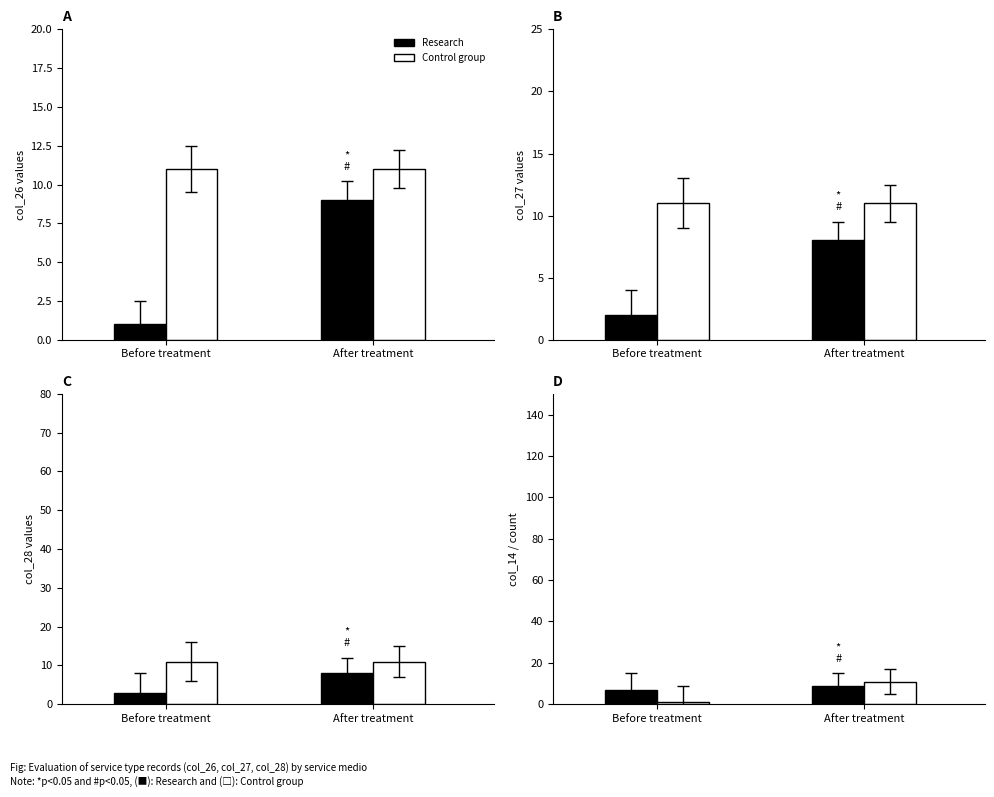

How many bars are there in each group?

2